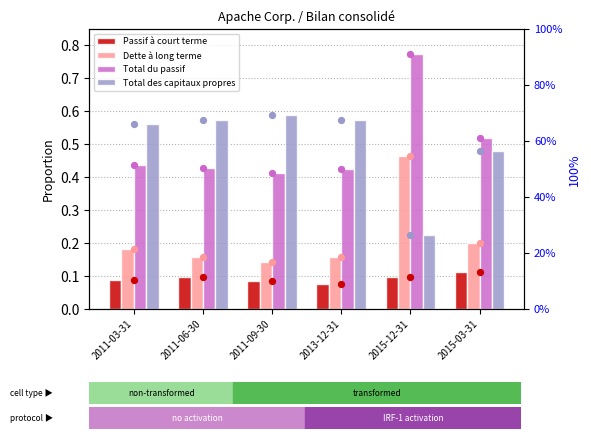

Which series has the largest total across all categories?

Total des capitaux propres